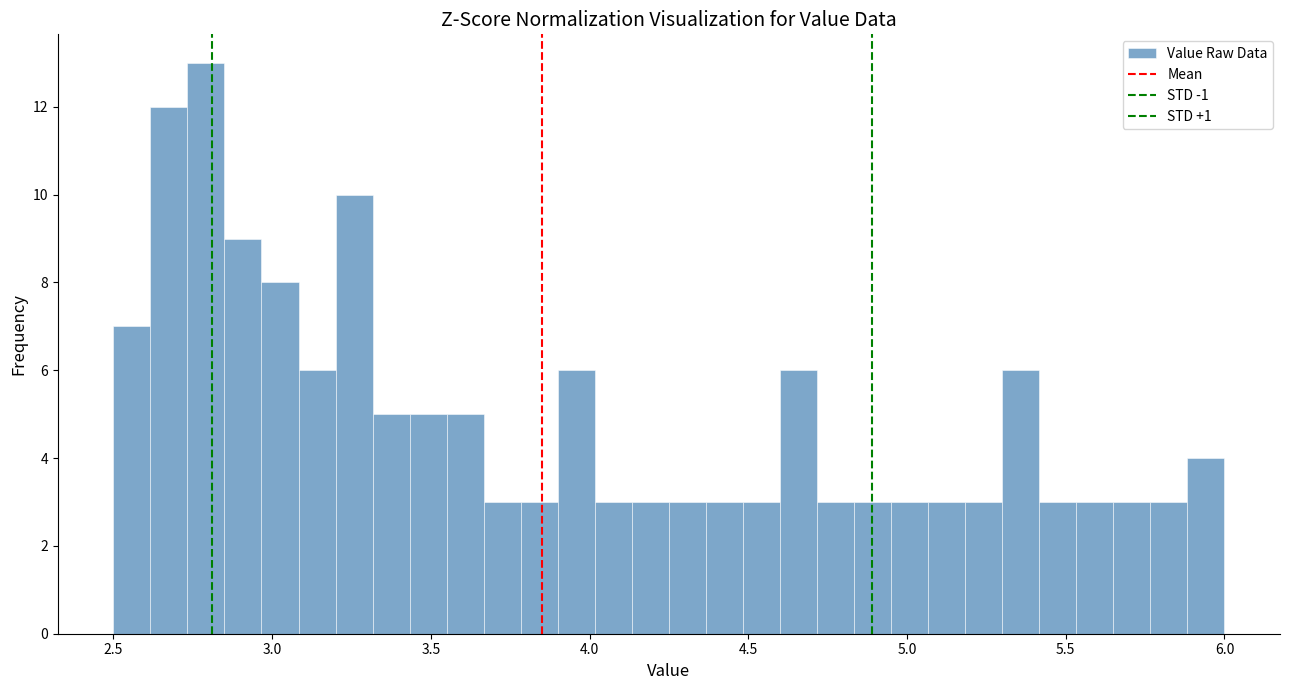

Around what value on the x-axis is the tallest bar? Give the approximate position of its centre, as read against the axis.

2.80